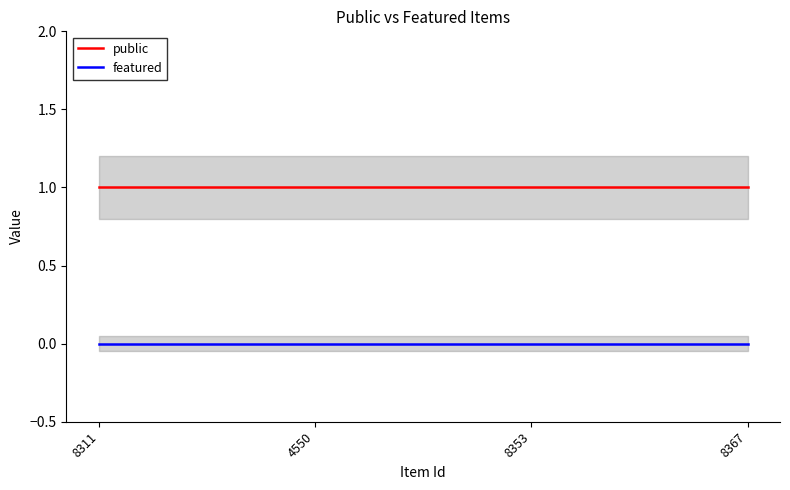

True or false: featured and public intersect in this chart.

False